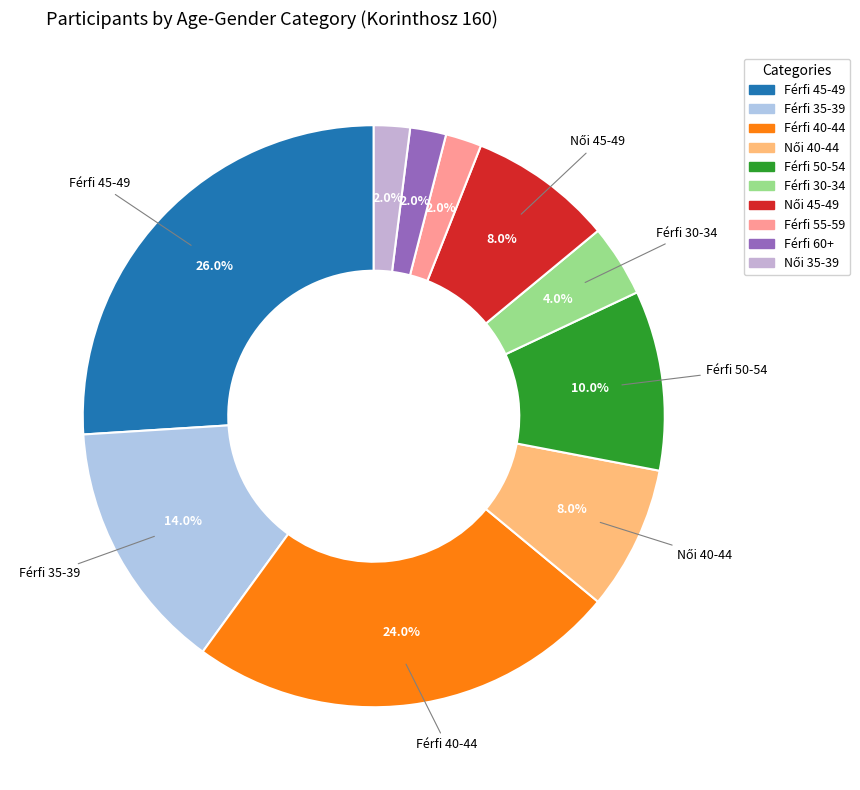

What percentage is the Férfi 60+ slice, to the nearest percent?

2%